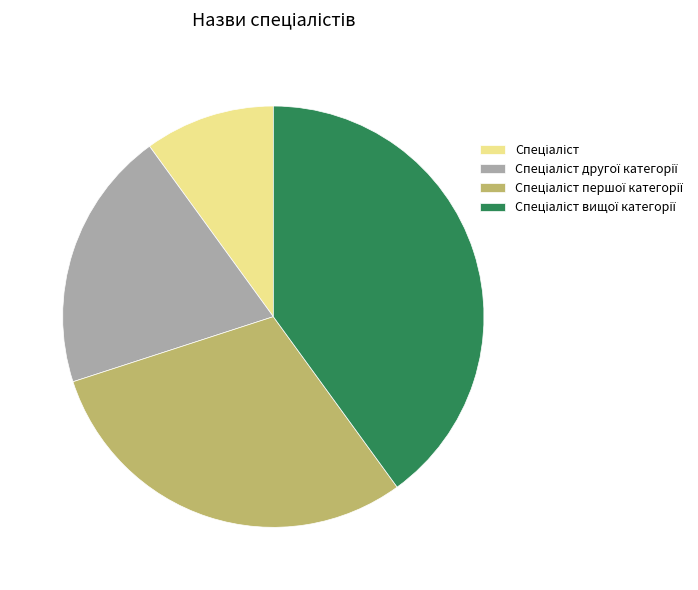

Is there any slice that represents more than half of the pie?

No